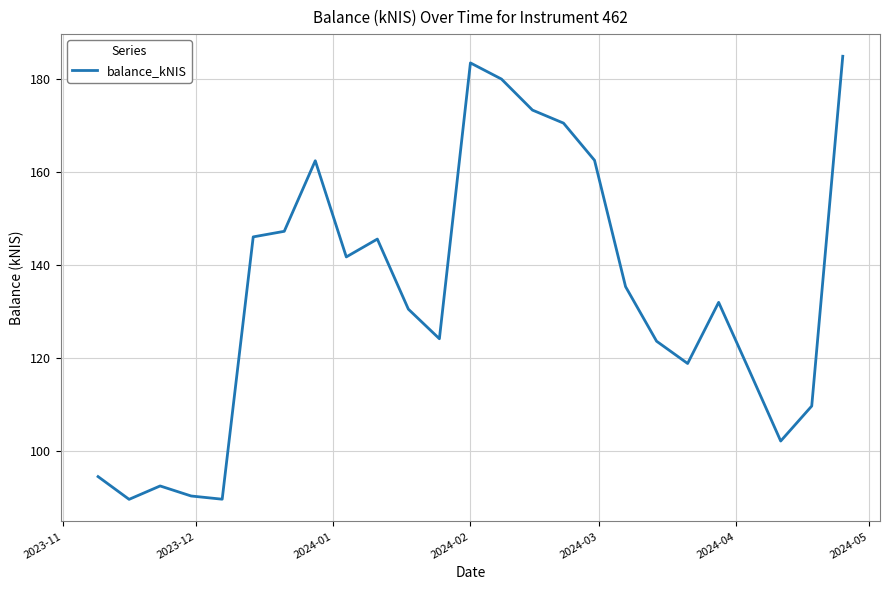

What is the maximum value shown in the chart?

184.8